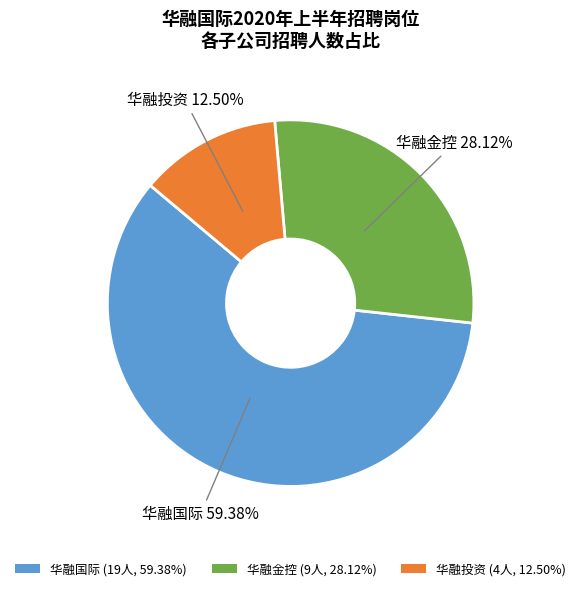

Which category has the smallest portion of the pie?

华融投资